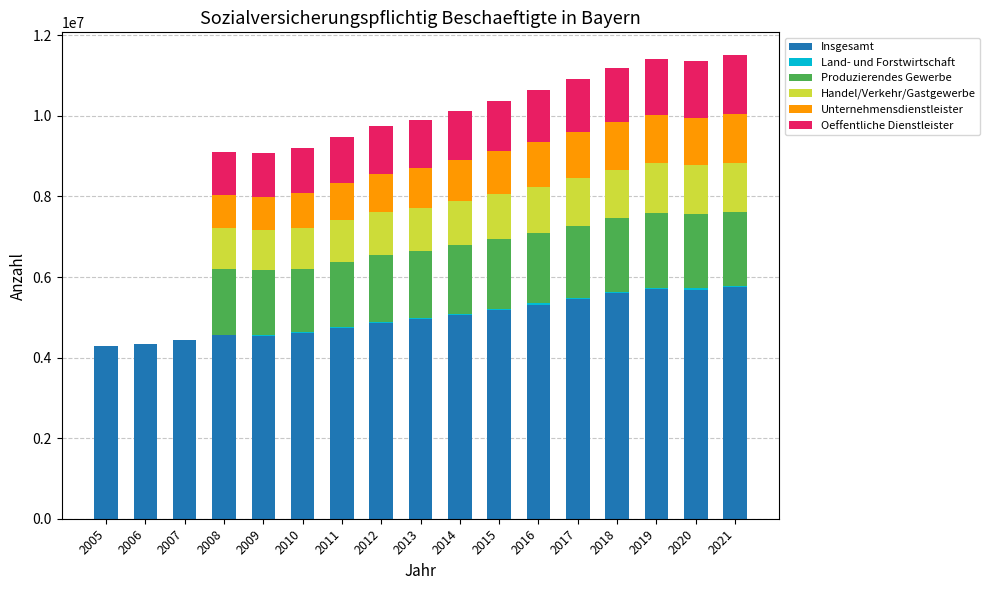

What is the difference between the maximum and minimum values in the Insgesamt series?

1462196